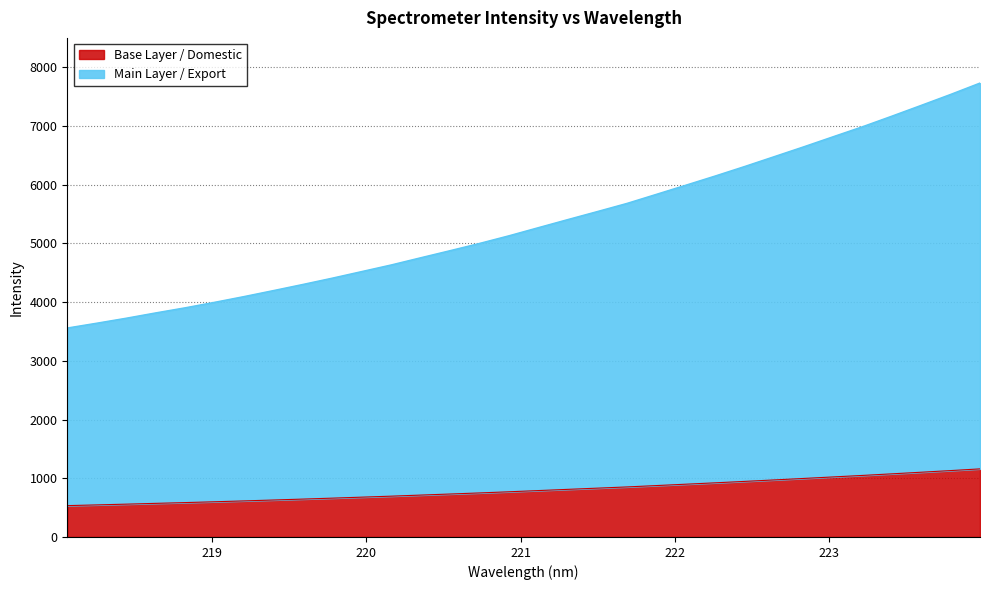

List the labels in order of value, smallest first.

218.0596, 218.2508, 218.442, 218.6332, 218.8244, 219.0156, 219.2067, 219.3979, 219.589, 219.7801, 219.9712, 220.1623, 220.3533, 220.5444, 220.7354, 220.9264, 221.1174, 221.3083, 221.4993, 221.6902, 221.8812, 222.0721, 222.263, 222.4538, 222.6447, 222.8355, 223.0264, 223.2172, 223.408, 223.5987, 223.7895, 223.9802